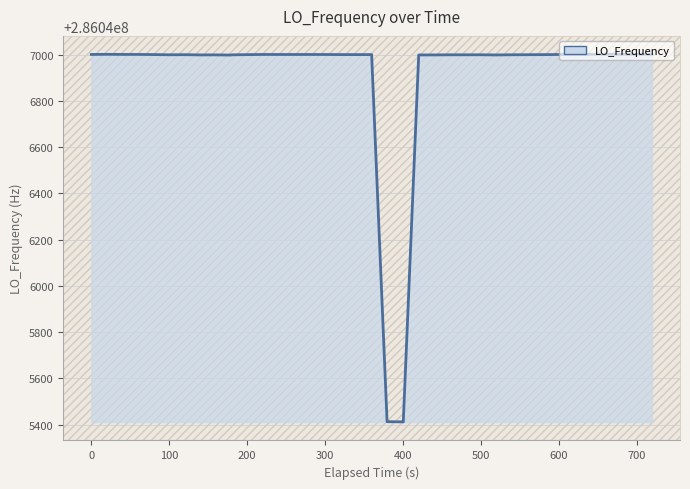

What is the smallest value displayed?

286045411.7